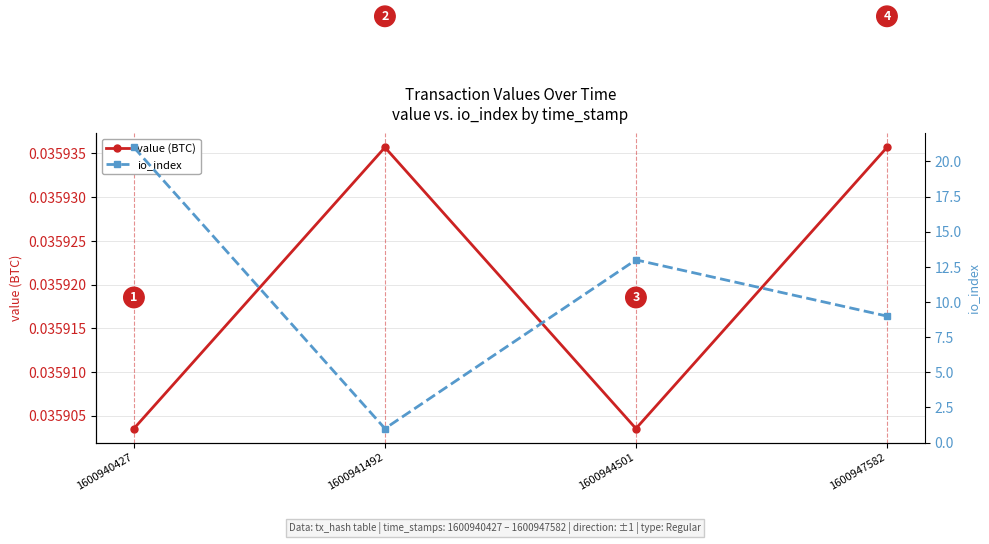

Is the value of io_index at 1600944501 greater than the value of value (BTC) at 1600940427?

Yes